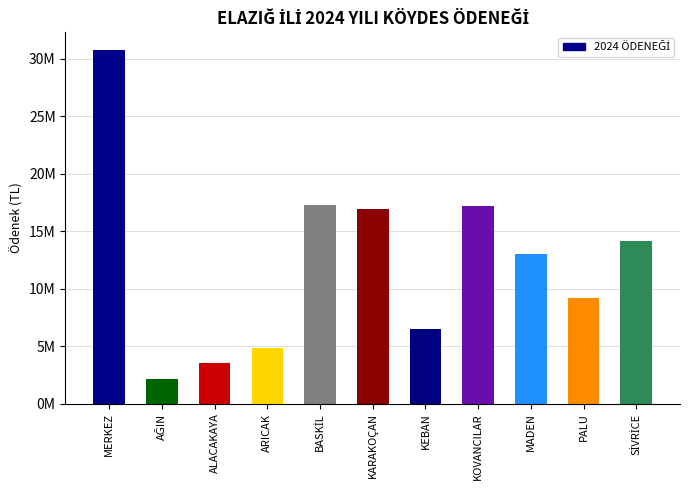

What is the minimum value shown in the chart?

2165358